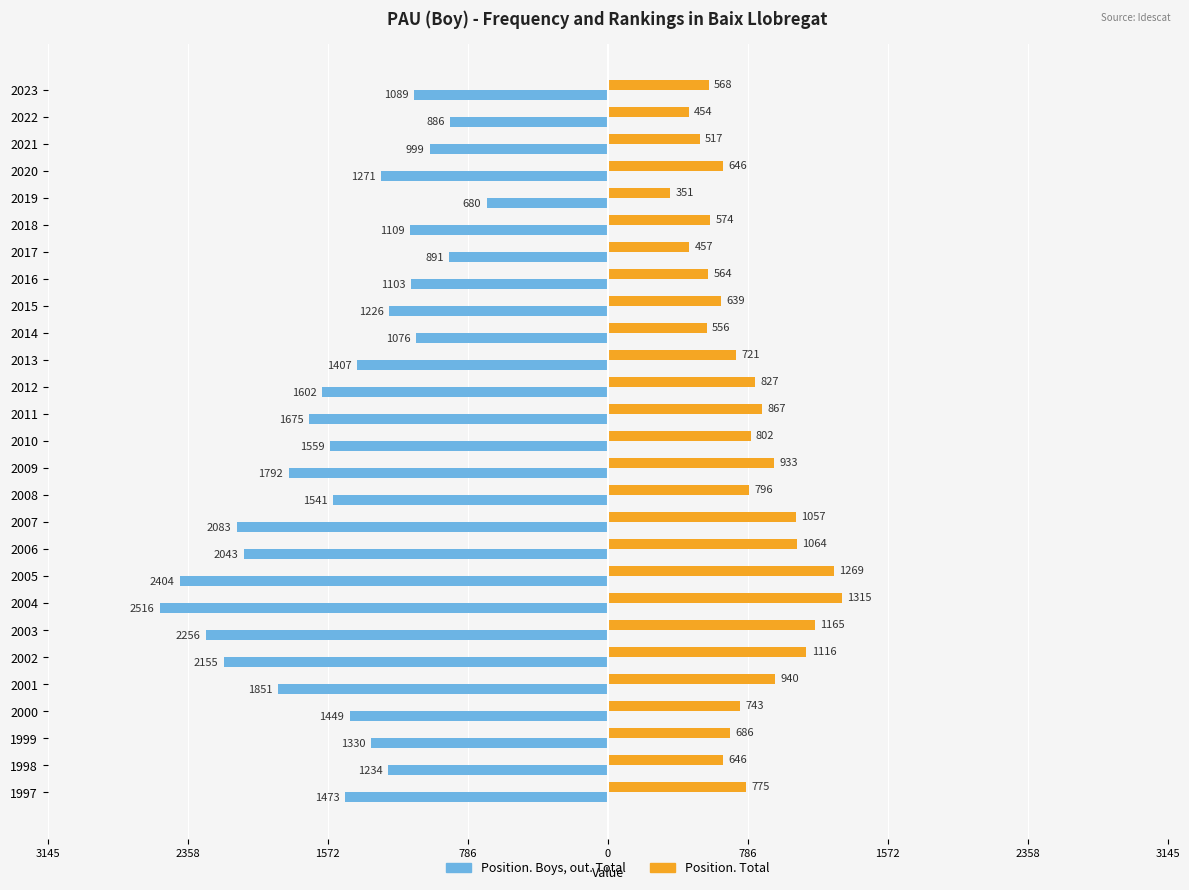

What are all the series names shown in the legend?

Position. Boys, out. Total, Position. Total